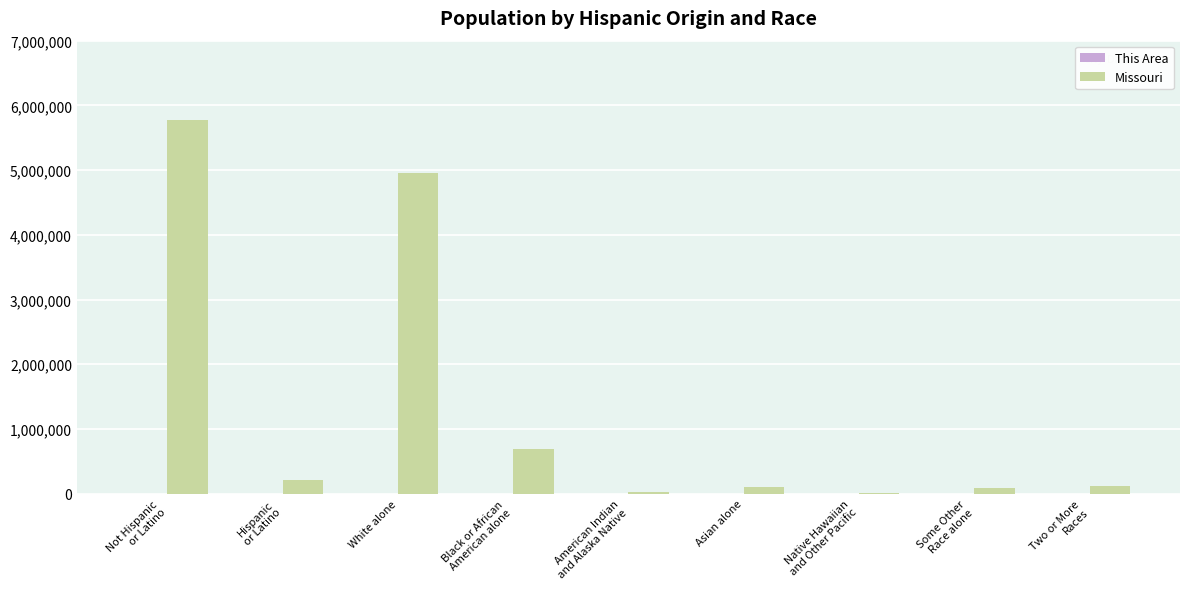

What is the maximum value shown in the chart?

5776457